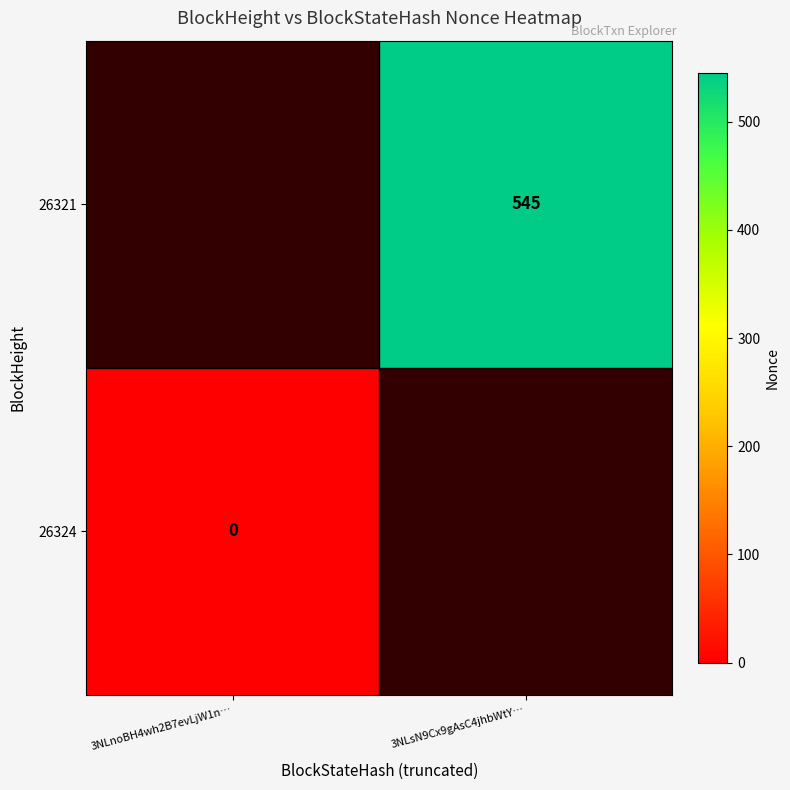

Which has a higher value, 3NLnoBH4wh2B7evLjW1n… or 3NLsN9Cx9gAsC4jhbWtY…?

3NLsN9Cx9gAsC4jhbWtY…